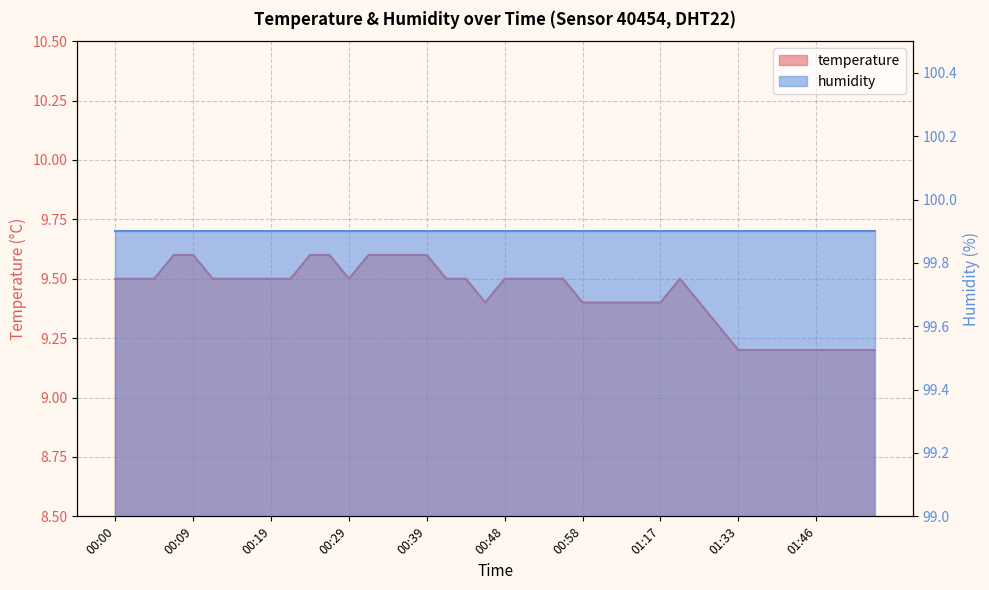

True or false: the data shows 9.5 at 00:14.

True